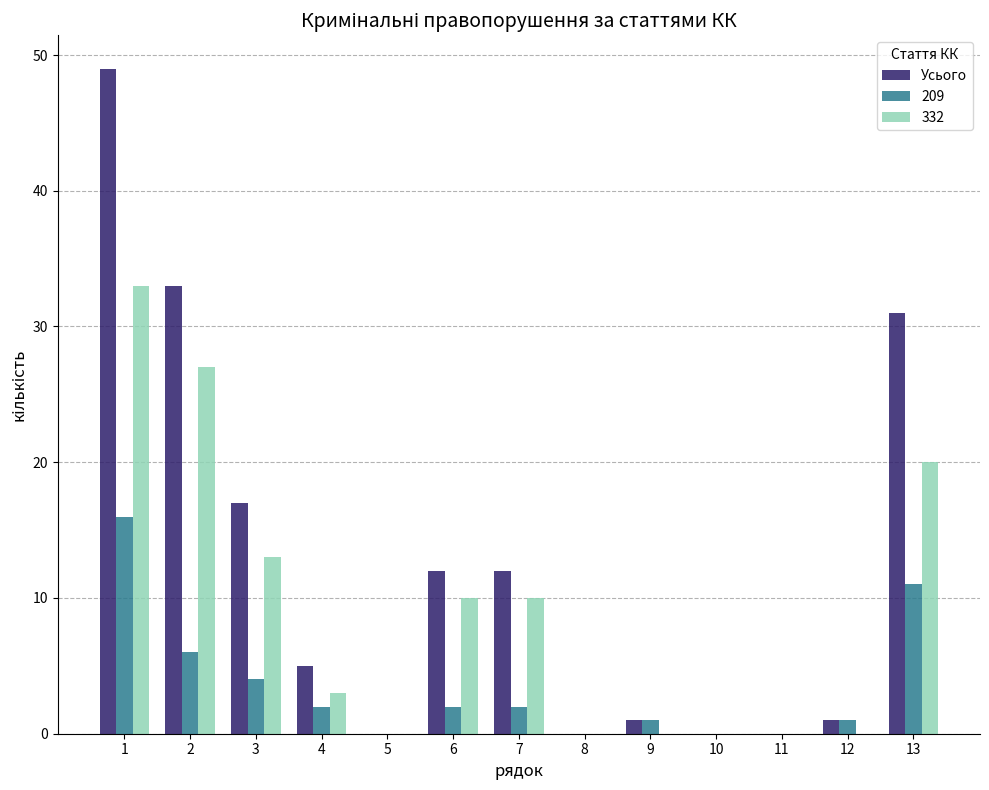

Which series changed the most between 7 and 8?

Усього